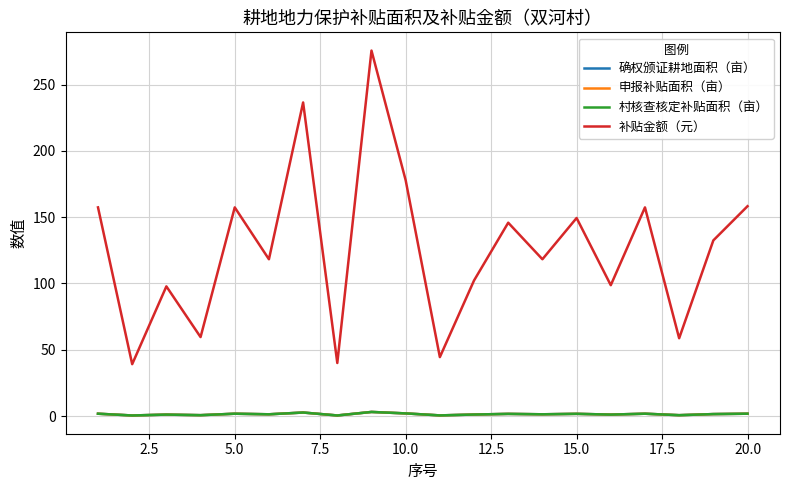

Is this an area chart (filled region under the line)?

No